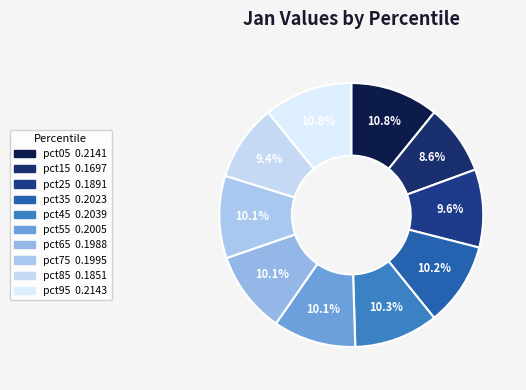

To the nearest percent, what portion does pct95 represent?

11%